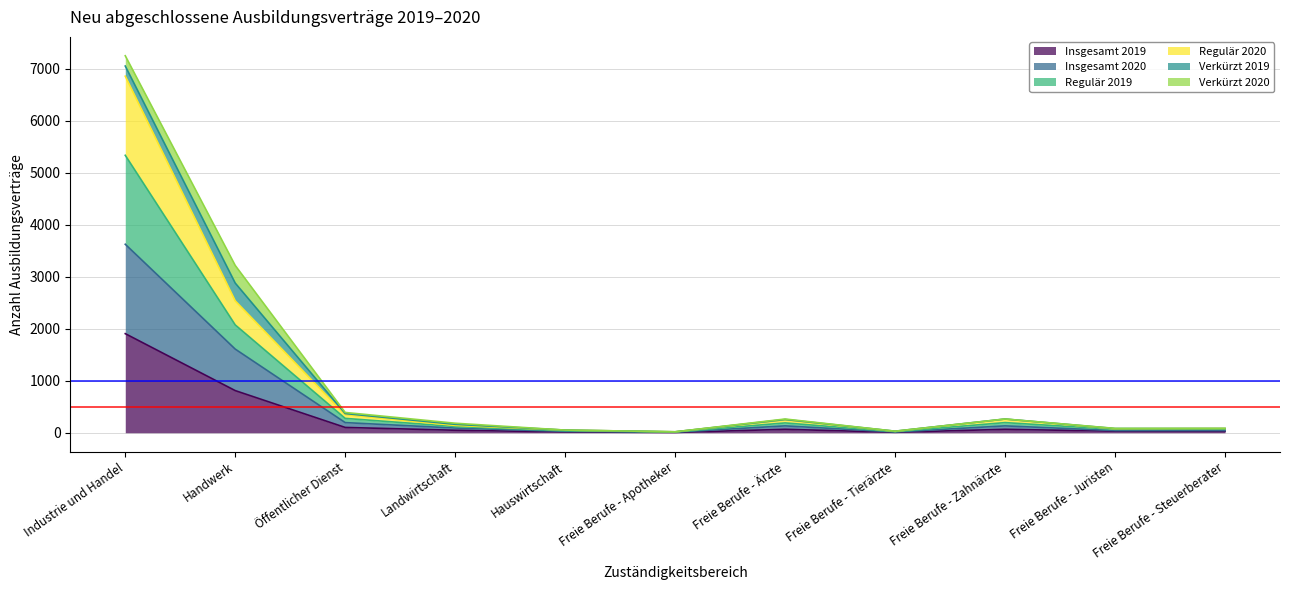

What is the total value across all series at Öffentlicher Dienst?

390